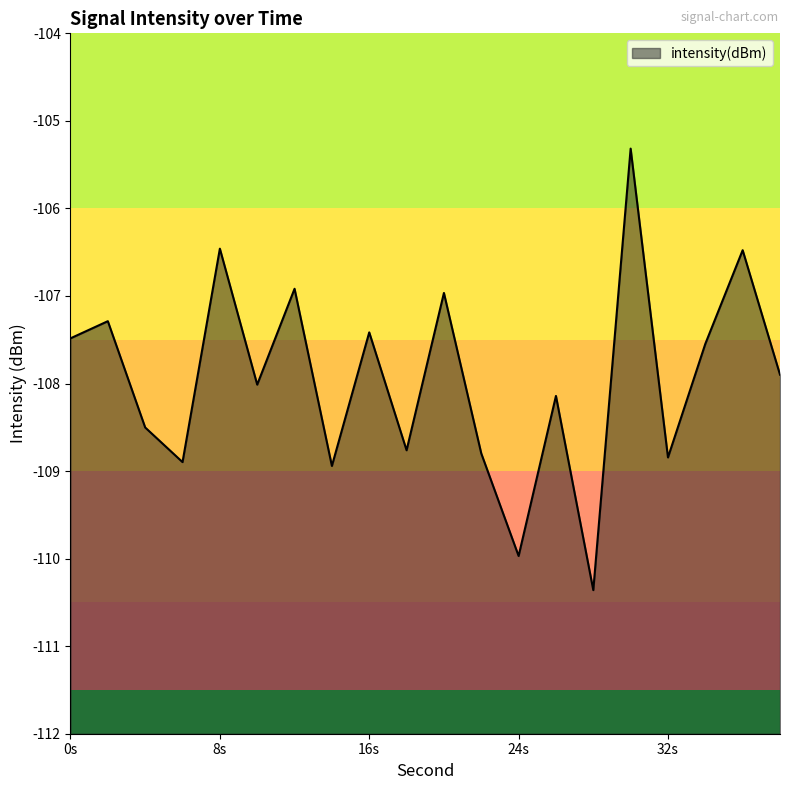

What is the difference between the maximum and minimum values?

5.0